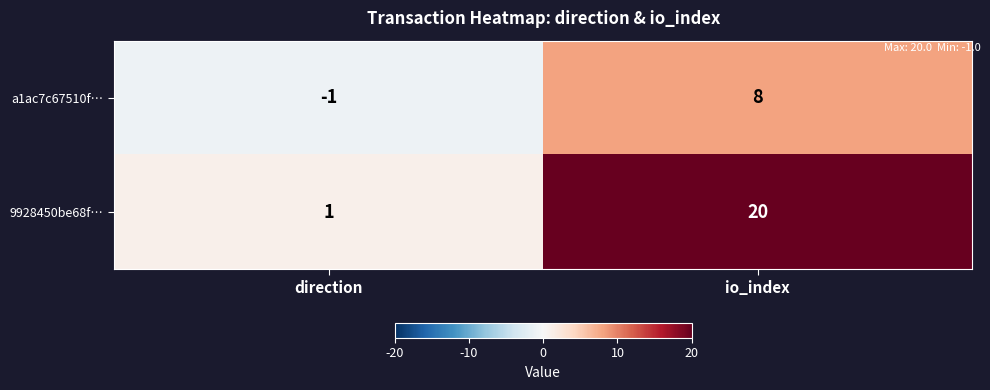

Reading left to right, extract all data points from this chart.

a1ac7c67510f…: direction=-1	io_index=8
9928450be68f…: direction=1	io_index=20